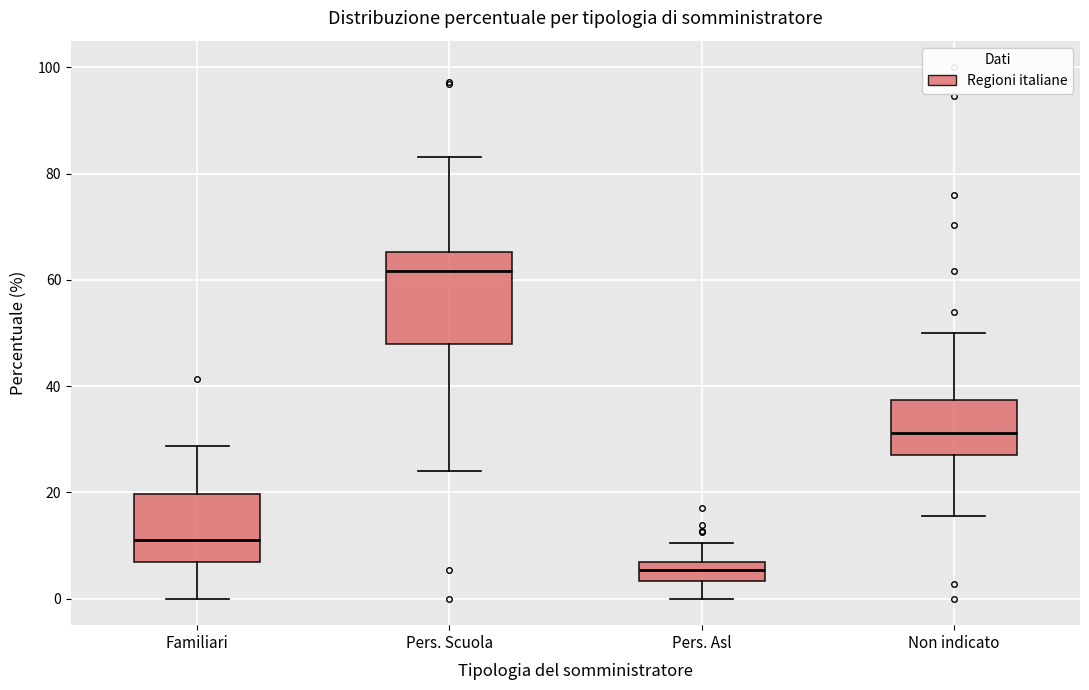

Reading left to right, read every box against the y-axis: the position of its median line, the range the box covers, and the ends of its whiskers. The values are not printed on the chart, so give them approximately, as read against the axis.

Familiari: median 12, box 6 to 20, whiskers 0 to 28
Pers. Scuola: median 62, box 48 to 66, whiskers 24 to 84
Pers. Asl: median 6 (inside the box), box 4 to 6, whiskers 0 to 10
Non indicato: median 32, box 28 to 38, whiskers 16 to 50